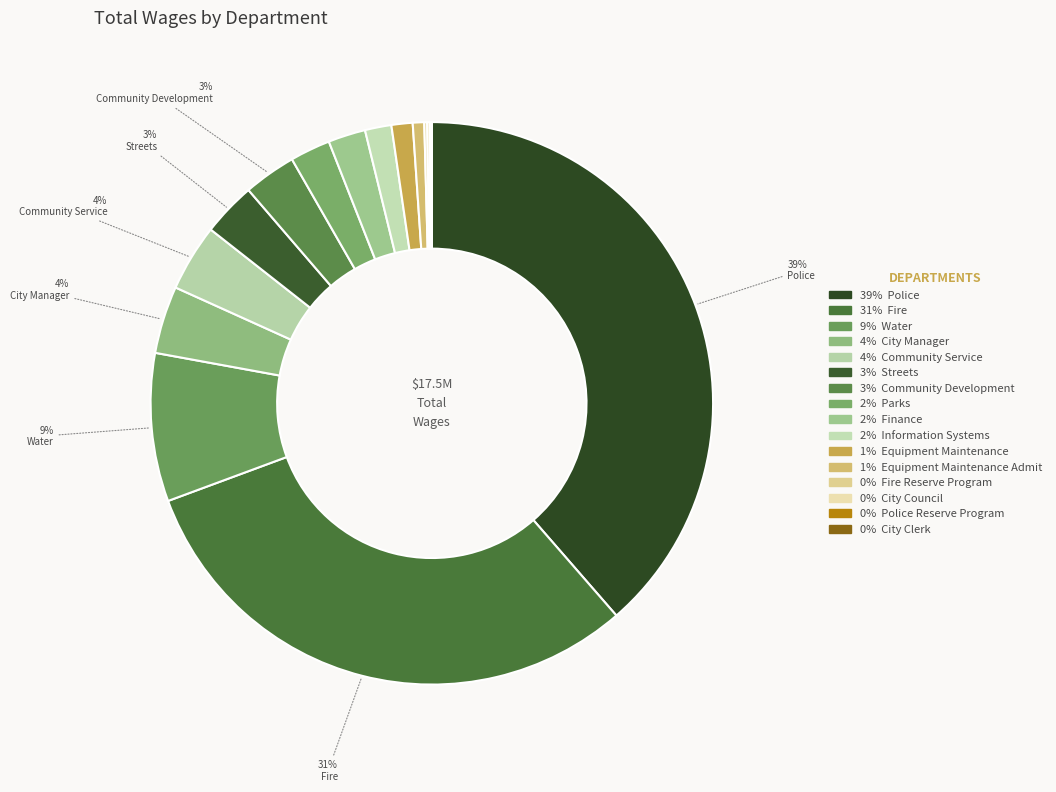

How many slices are in this pie chart?

16